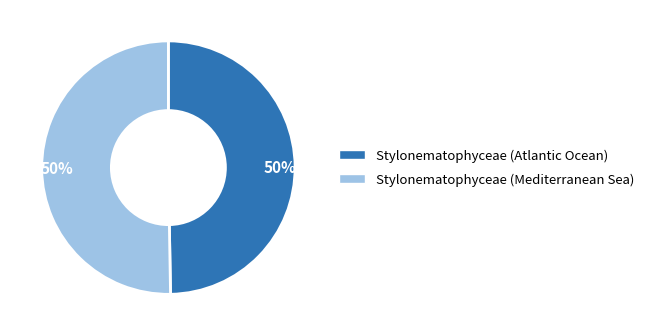

To the nearest percent, what is the average slice percentage?

50%